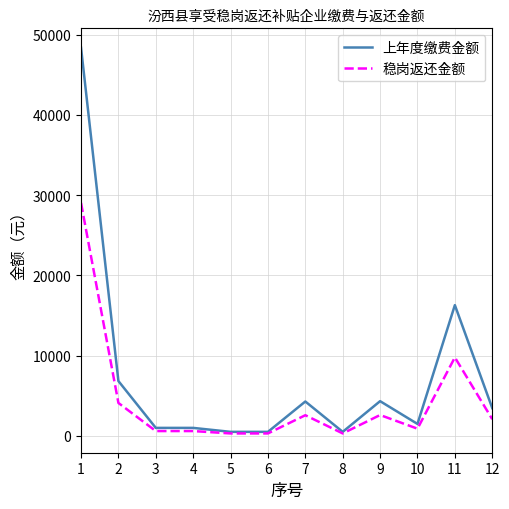

Which category has the highest value in the 上年度缴费金额 series?

1